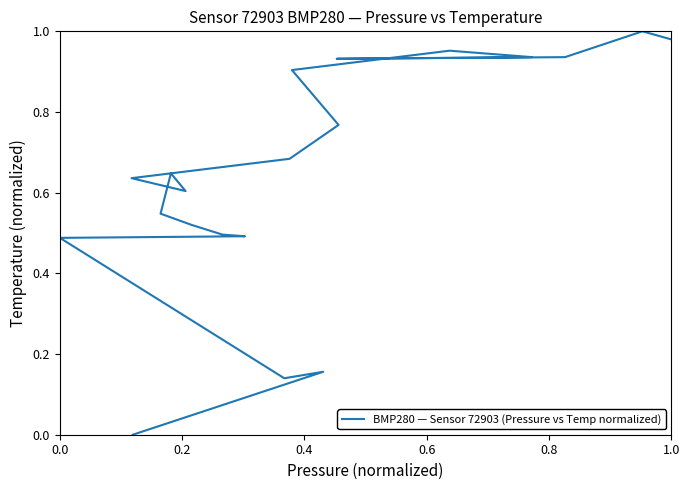

What is the difference between the maximum and second lowest values?

0.9